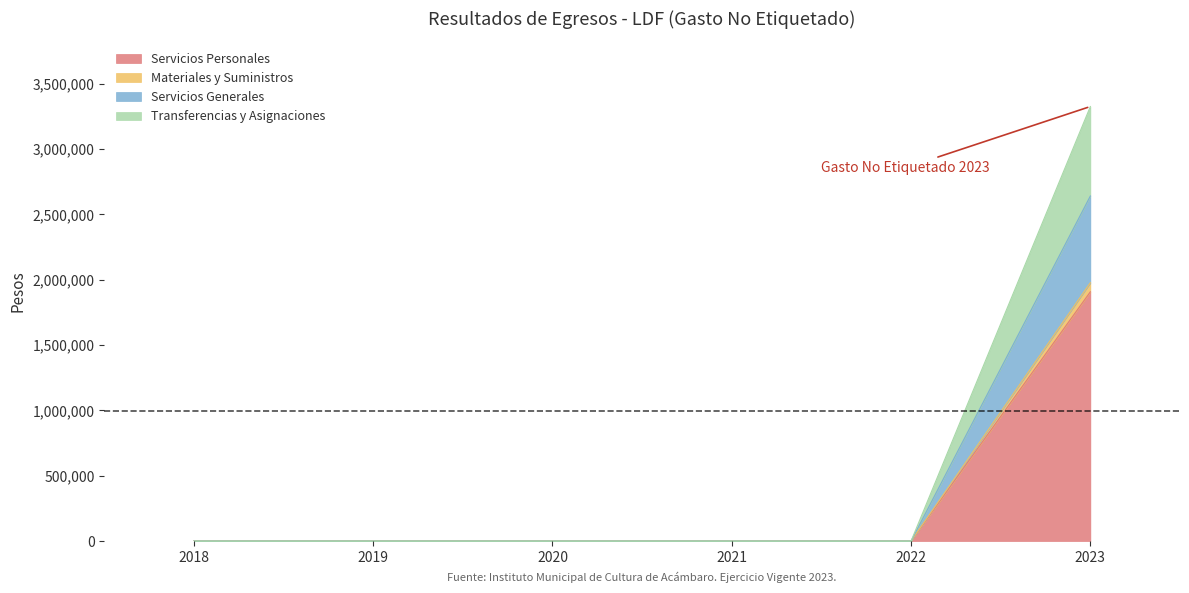

At how many categories does at least one series exceed 3187299?

1